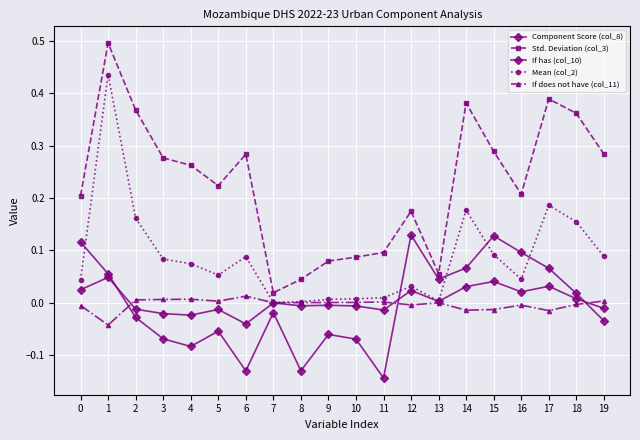

Count the number of categories in the chart.

20